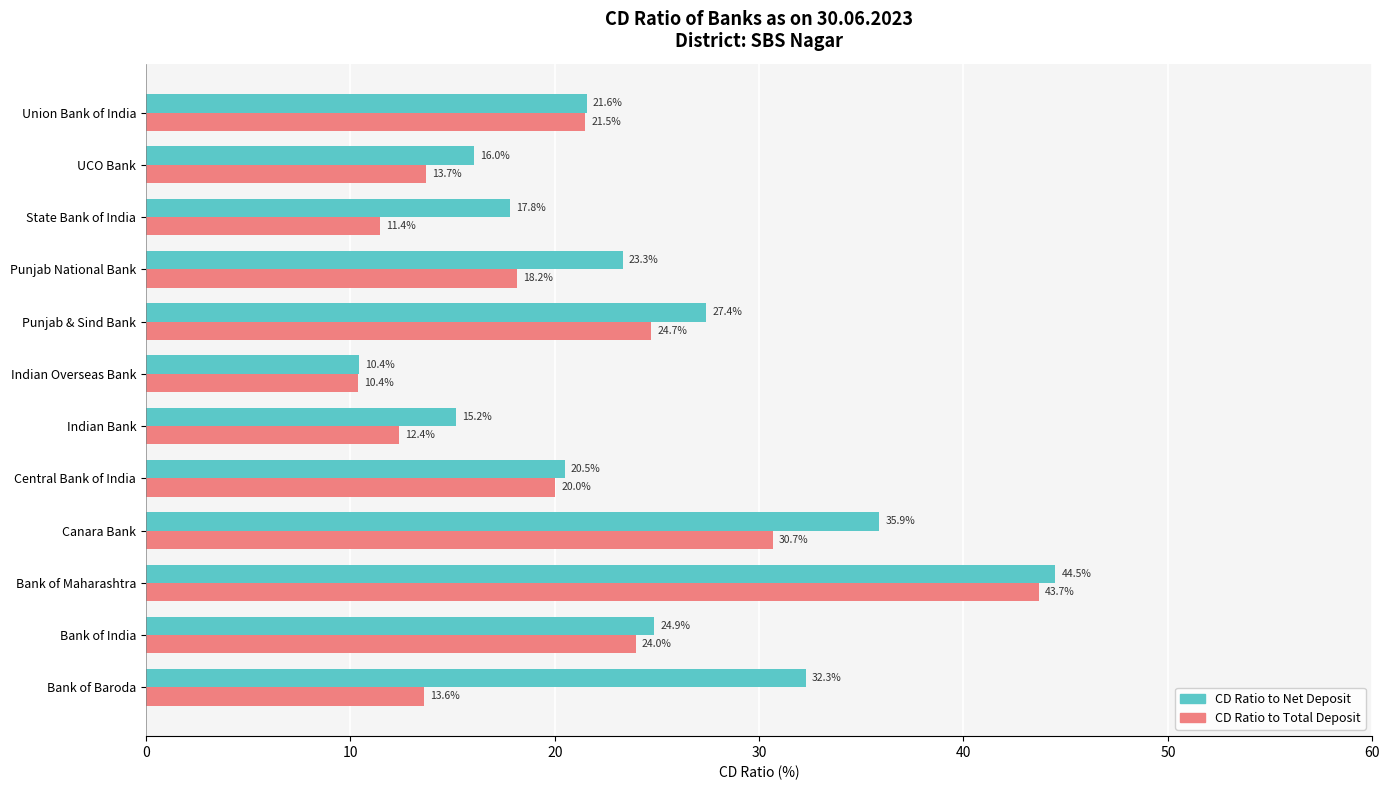

Read the CD Ratio to Total Deposit value at UCO Bank.

13.7